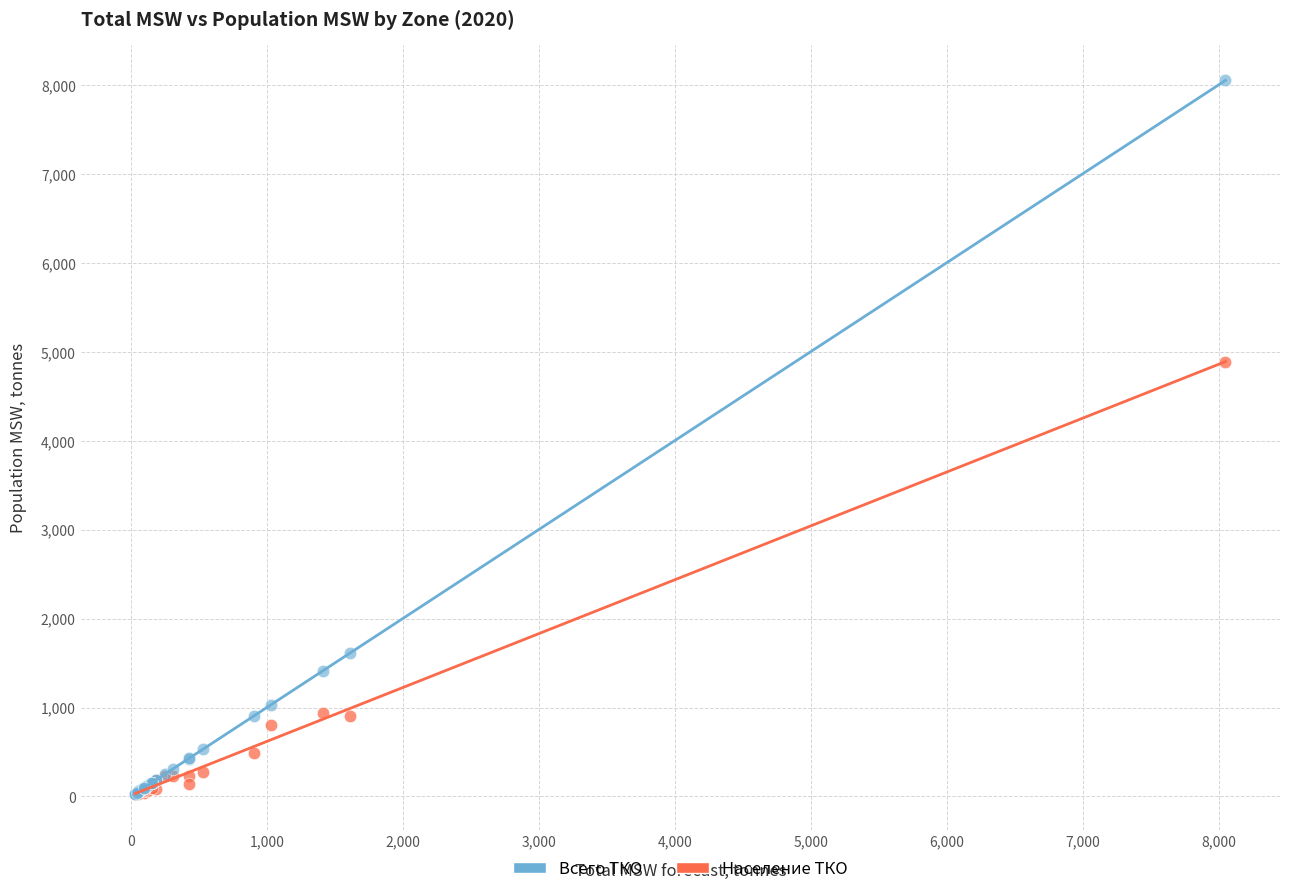

Across all series, what Y value is closest to 4039?

4888.0